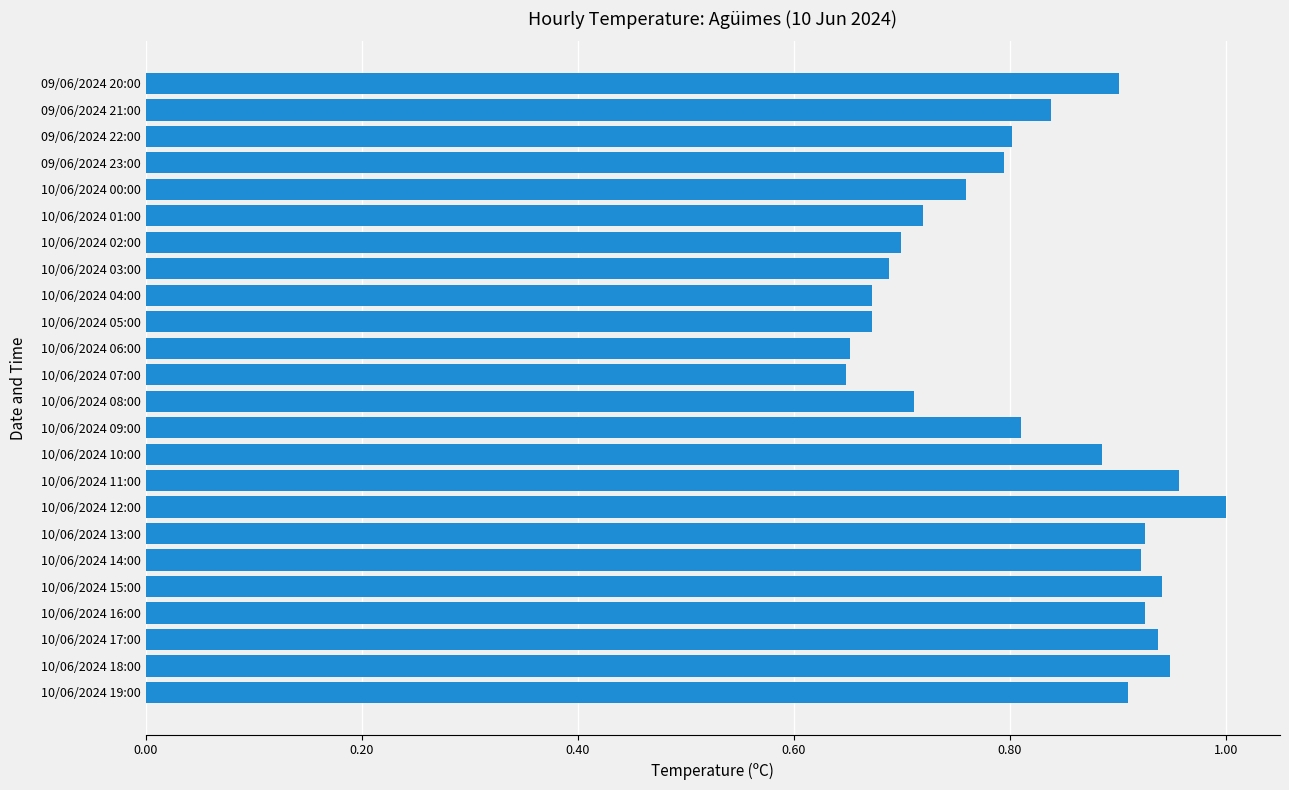

Between 10/06/2024 06:00 and 10/06/2024 17:00, which is larger?

10/06/2024 17:00